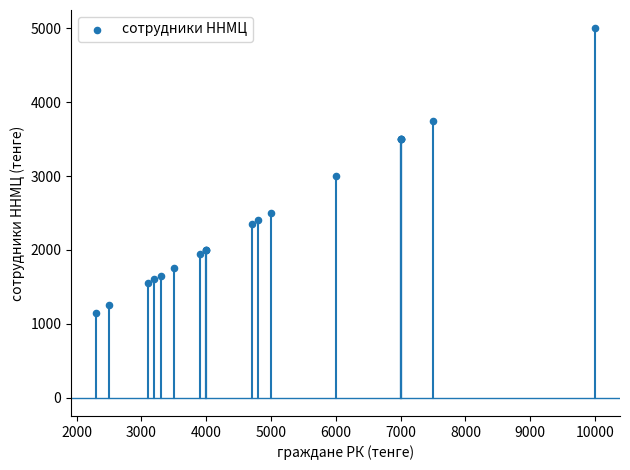

What Y value in the scatter plot is closest to 3075?

3000